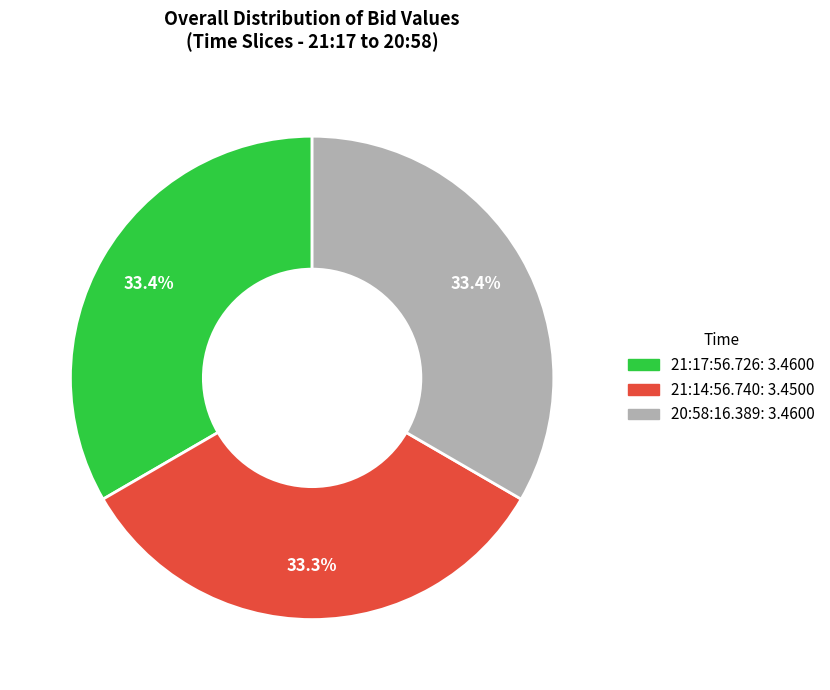

To the nearest percent, what portion does 21:14:56.740 represent?

33%